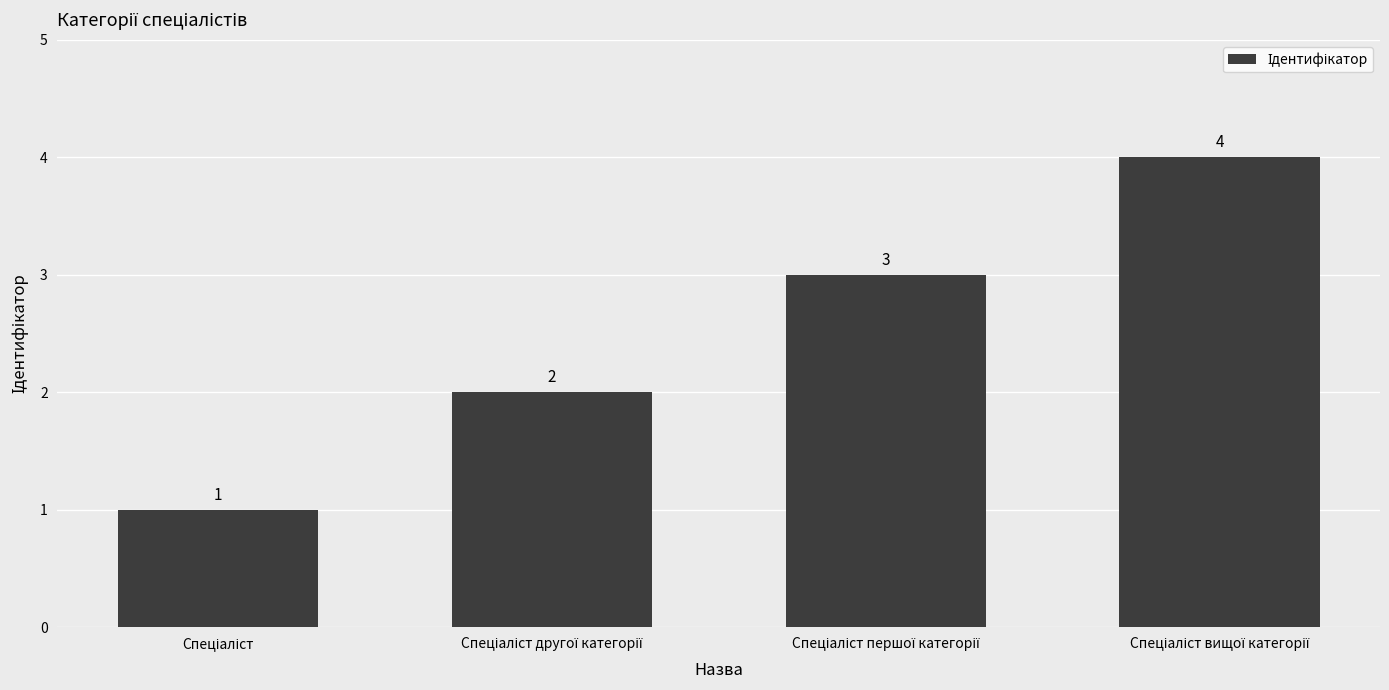

What is the difference between the maximum and minimum values?

3